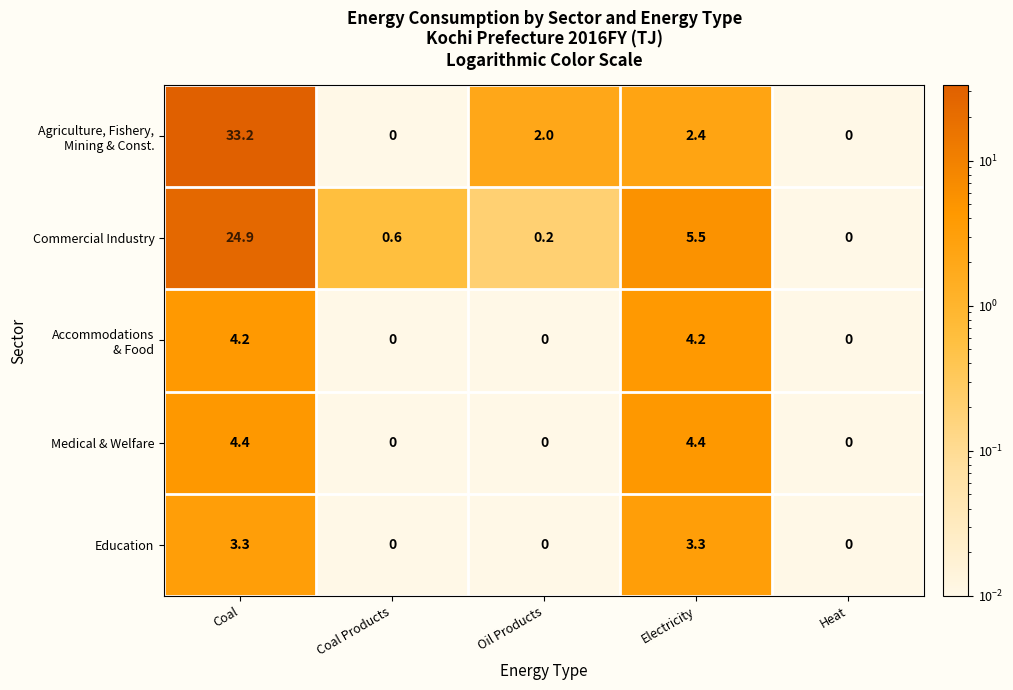

List the labels in order of Commercial Industry value, largest first.

Coal, Electricity, Coal Products, Oil Products, Heat